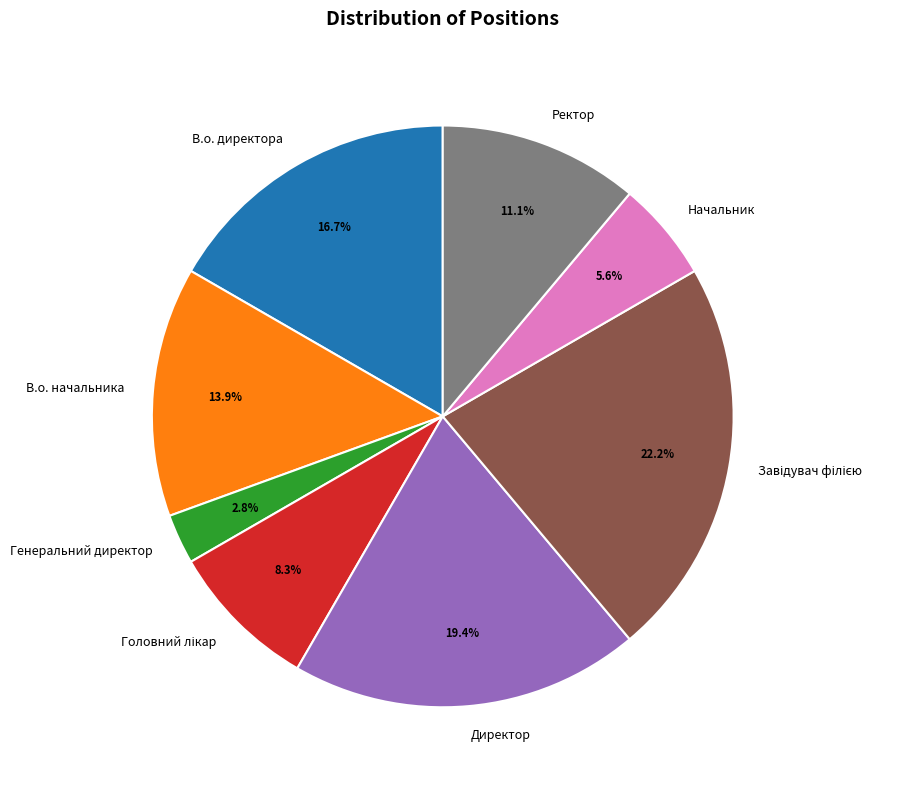

Does any single category account for the majority?

No